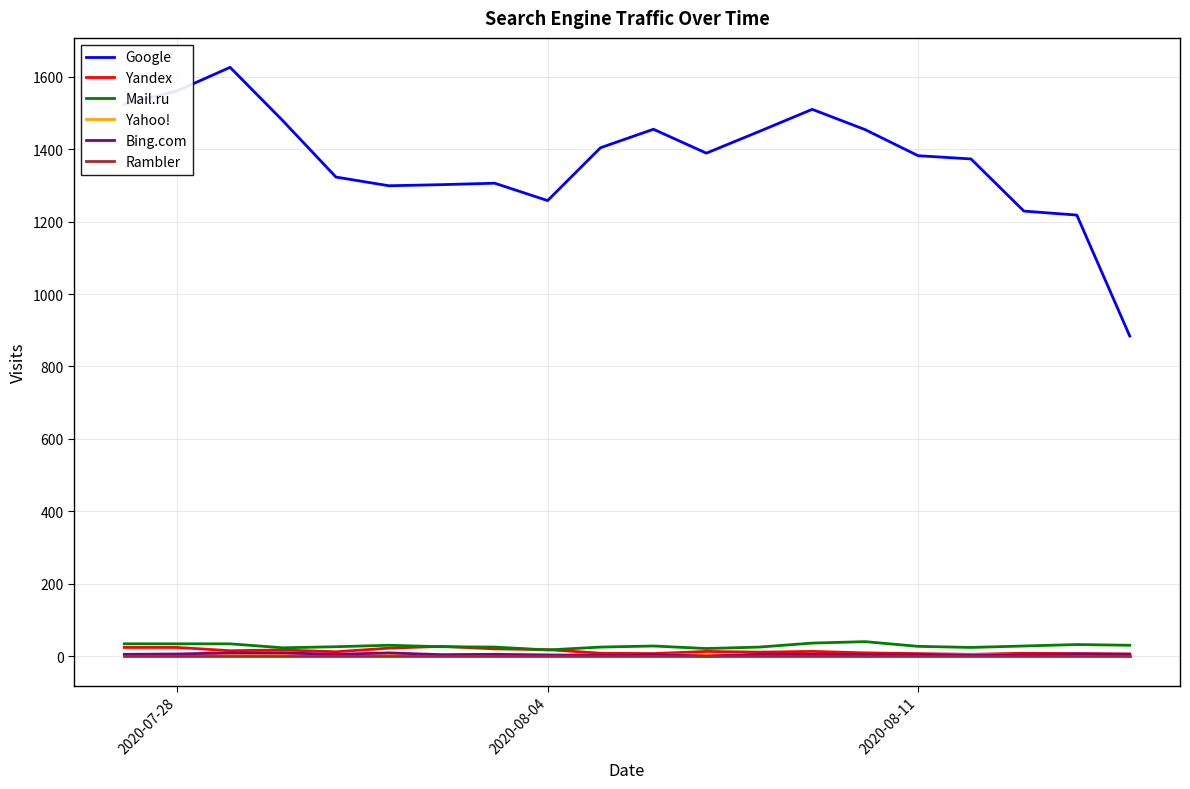

Which series has the largest range (max minus min)?

Google